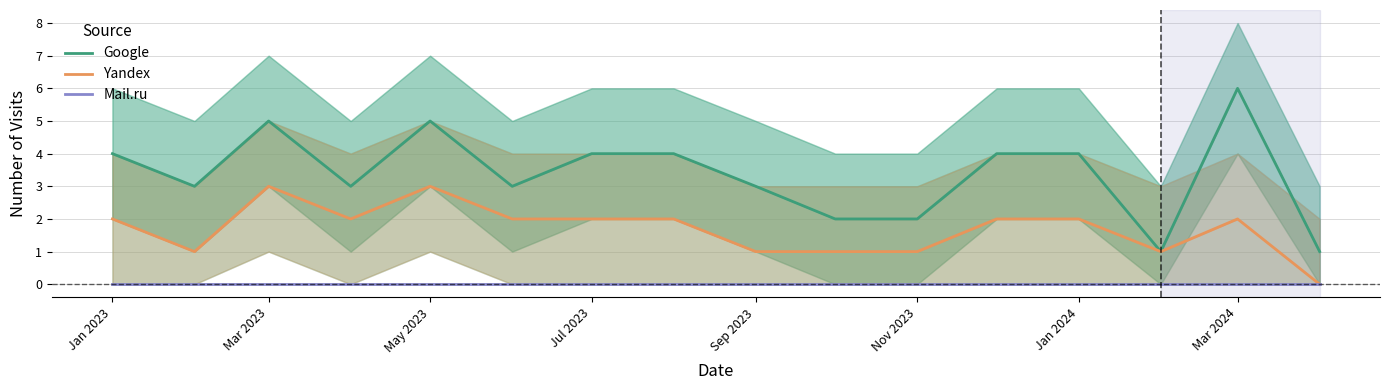

True or false: Yandex and Mail.ru intersect in this chart.

False